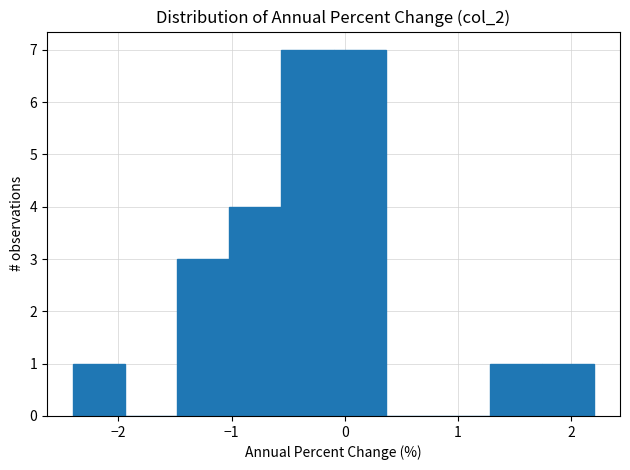

Reading left to right, list every bar in this chart as the range it spans on the x-axis followed by its height. Neither the bar edges nor the heights are printed on the chart, so give them approximately, as read against the axes.

-2.40 to -1.94: 1
-1.94 to -1.48: 0
-1.48 to -1.02: 3
-1.02 to -0.56: 4
-0.56 to -0.10: 7
-0.10 to 0.36: 7
0.36 to 0.82: 0
0.82 to 1.28: 0
1.28 to 1.74: 1
1.74 to 2.20: 1